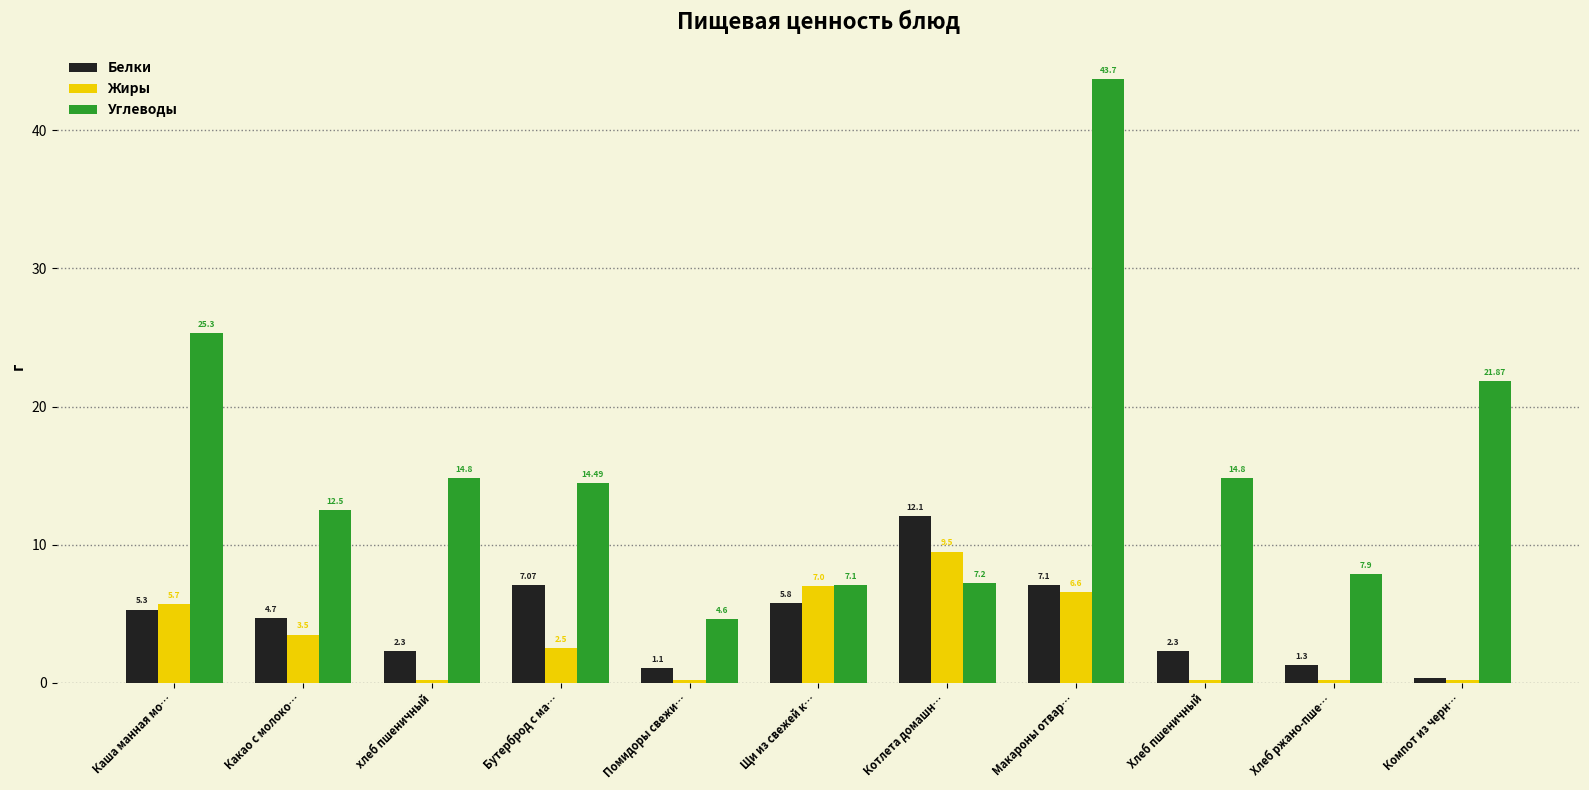

What is the spread (max minus min) of values at Какао с молоко…?

9.0